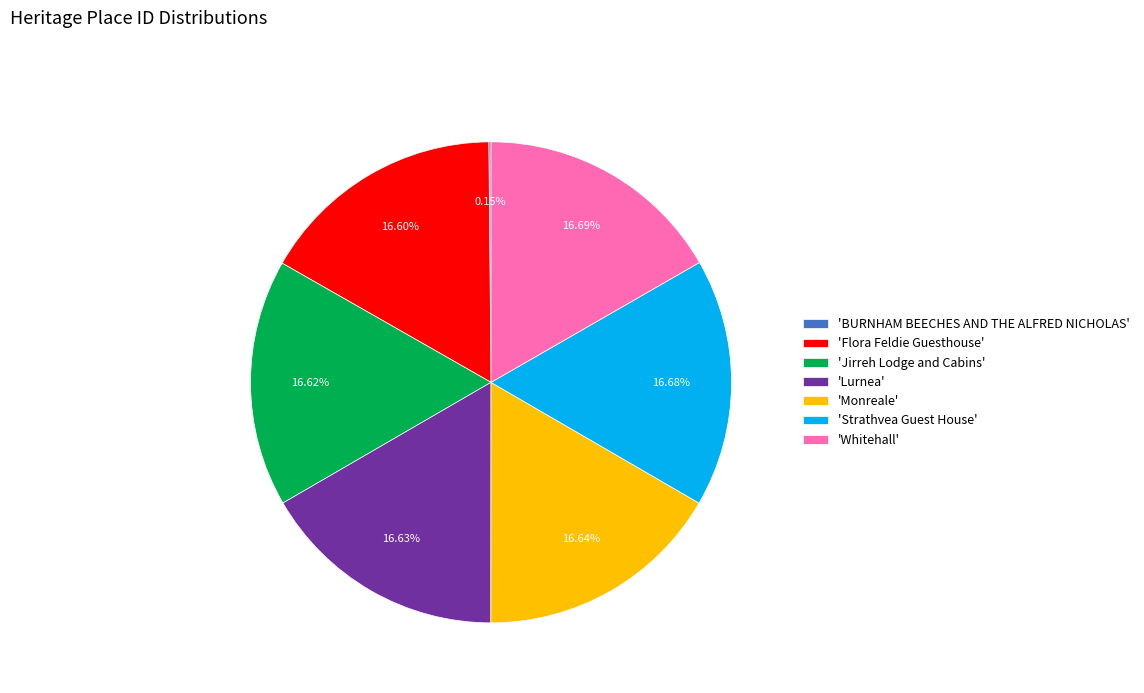

Is the sum of 'Lurnea' and 'Jirreh Lodge and Cabins' greater than half?

No